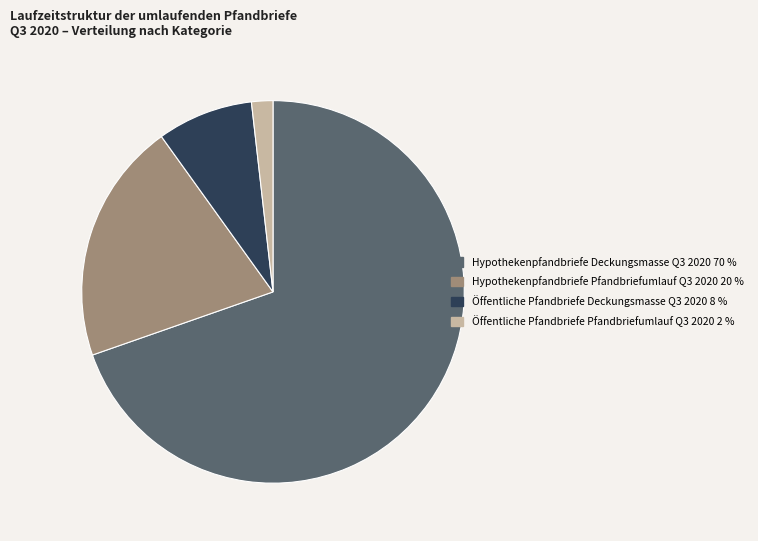

Does any single category account for the majority?

Yes